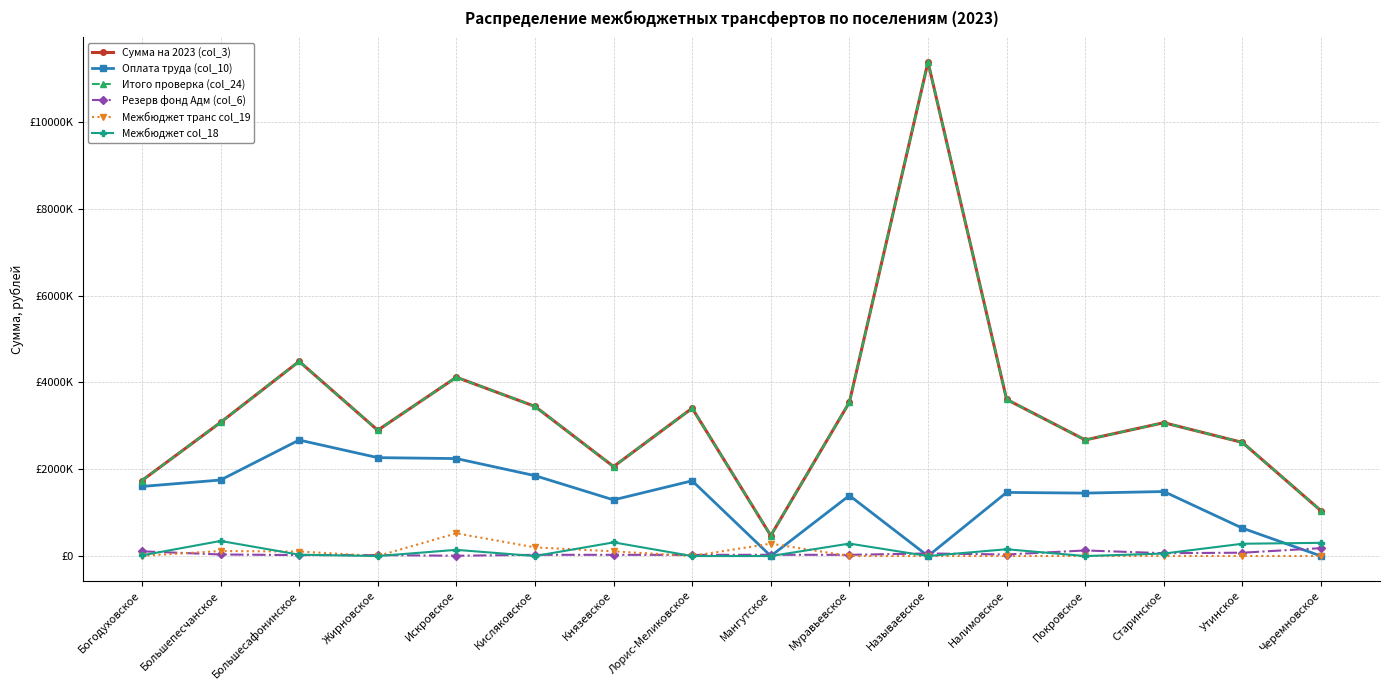

Reading right to left, transcribe all the data shown in this chart.

Сумма на 2023 (col_3): 1041895.5	2618022.9	3073612.0	2675489.9	3610286.3	11384568.7	3544917.2	470528.0	3408079.0	2062075.9	3449032.2	4121215.7	2899303.1	4487046.5	3079945.1	1740318.9
Оплата труда (col_10): 0.0	642302.6	1486730.3	1450378.6	1466500.1	0.0	1395409.5	0.0	1734525.0	1294508.8	1852984.8	2246595.9	2267995.2	2673637.5	1752354.7	1603739.1
Итого проверка (col_24): 1041895.5	2618022.9	3073612.0	2675489.9	3610286.3	11384568.7	3544917.2	470528.0	3408079.0	2062075.9	3449032.2	4121215.7	2899303.1	4487046.5	3079945.1	1740318.9
Резерв фонд Адм (col_6): 182000.0	77000.0	66000.0	129000.0	35500.0	60000.0	28000.0	29000.0	27000.0	28000.0	28000.0	7000.0	22000.0	22000.0	36000.0	109500.0
Межбюджет транс col_19: 1000.0	1000.0	1000.0	1000.0	1000.0	0.0	1000.0	285586.0	1000.0	108317.1	199681.1	524141.5	1000.0	104689.6	115045.8	5000.0
Межбюджет col_18: 304432.7	283557.3	57407.3	0.0	156565.4	0.0	287036.6	0.0	0.0	314992.2	0.0	142648.5	0.0	31313.1	347923.1	15000.0